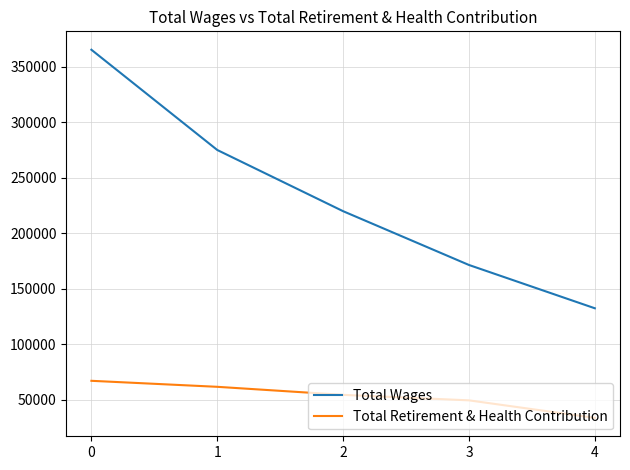

How many lines are shown in the chart?

2